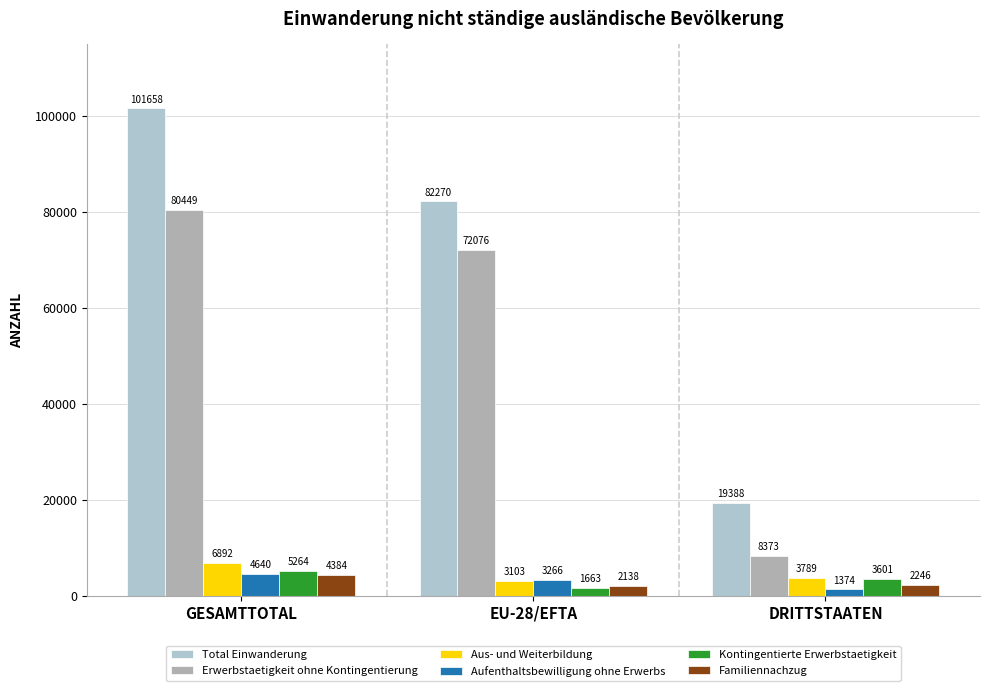

What position from the right is DRITTSTAATEN?

1